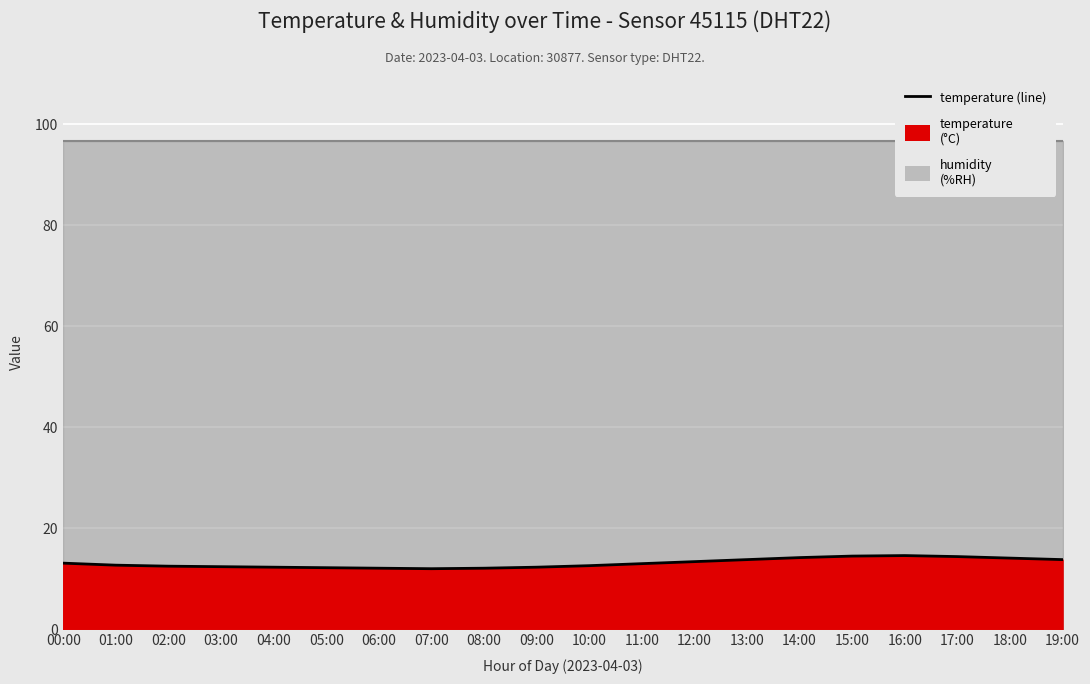

What value does the data have at 07:00?

12.0